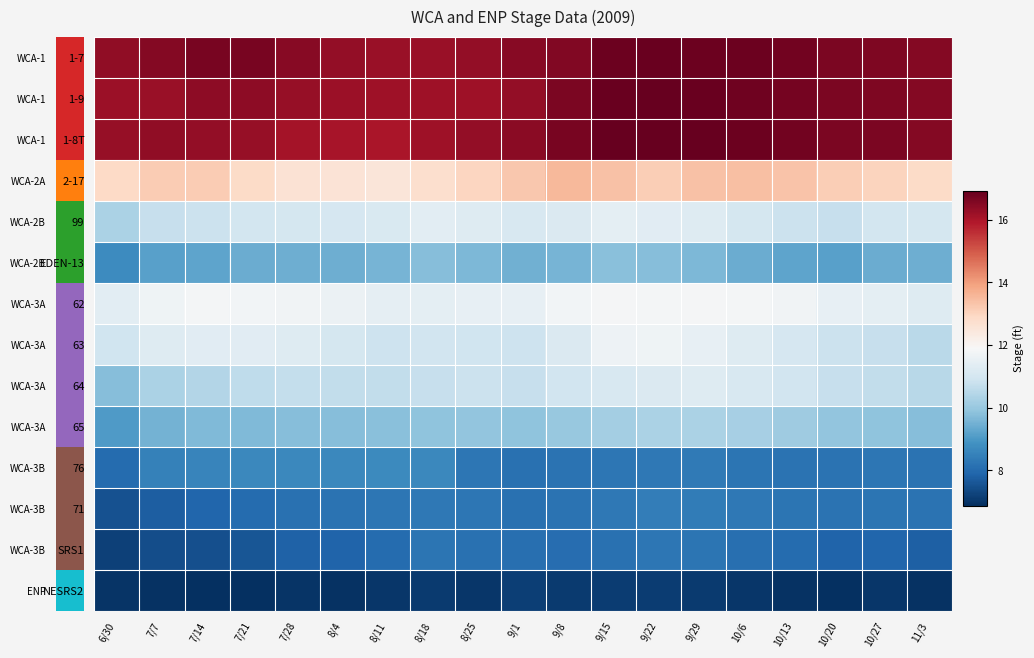

What is the total value across all series at 7/28?

156.9